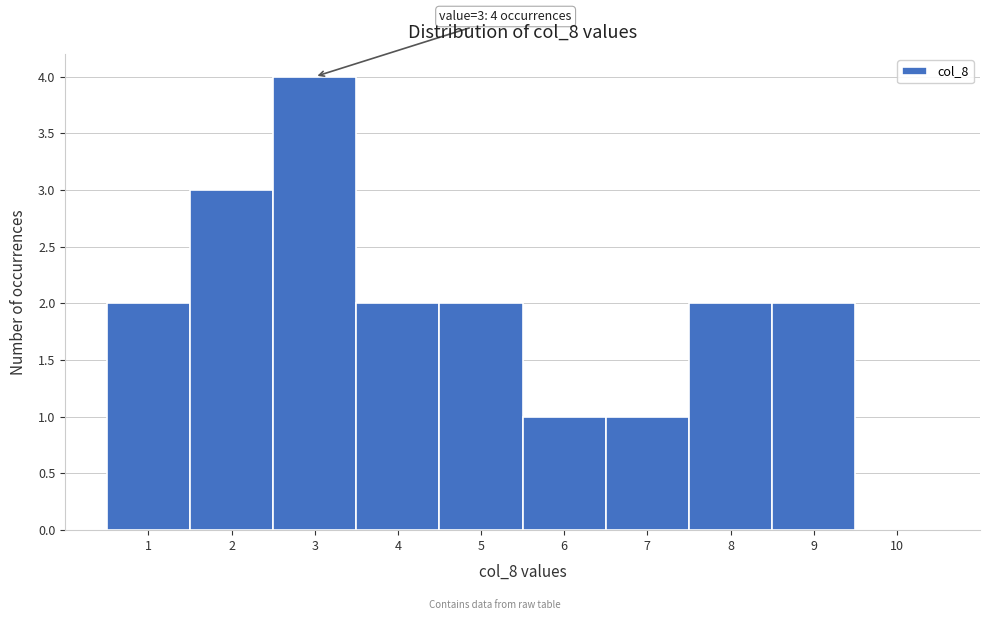

Reading left to right, what are all the values shown in this chart?

1=2	2=3	3=4	4=2	5=2	6=1	7=1	8=2	9=2	10=0